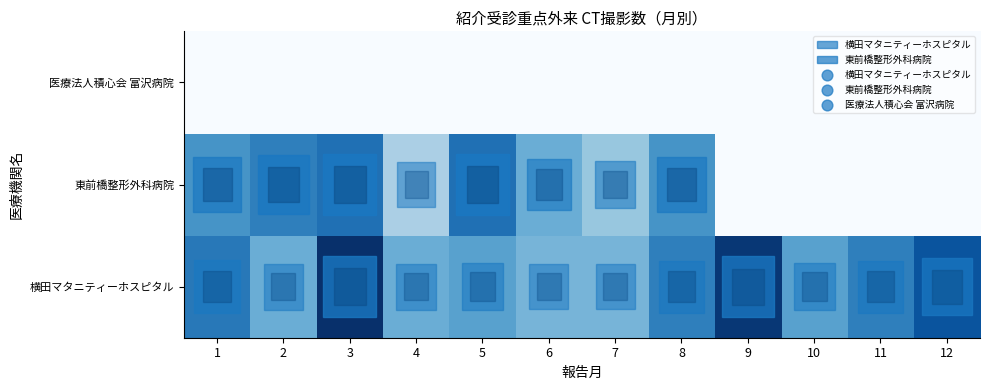

Rank the categories by row_0 value from highest to lowest.

3, 9, 12, 1, 8, 11, 5, 10, 2, 4, 6, 7